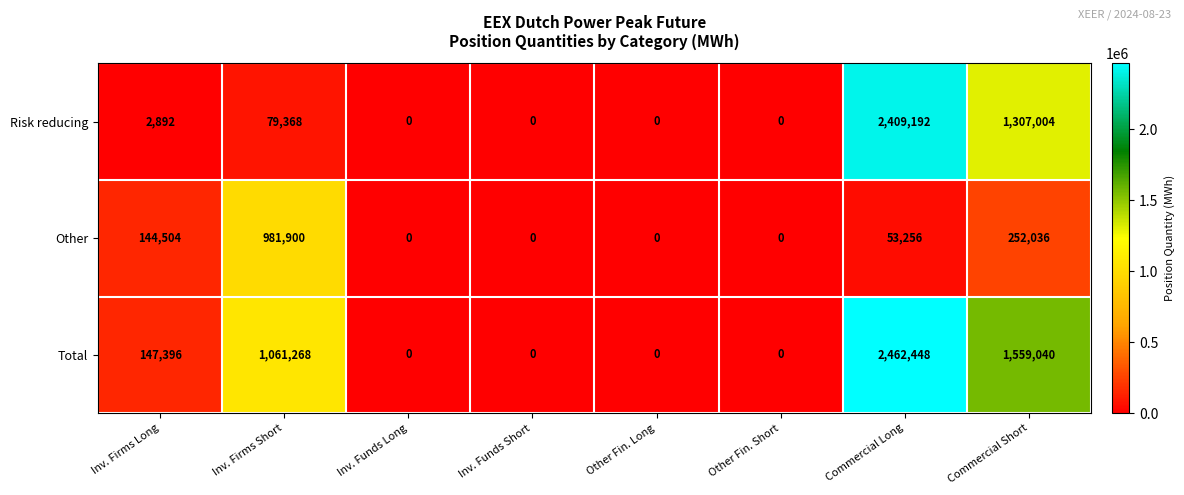

Where is Risk reducing nearest to the value 1204596?

Commercial Short